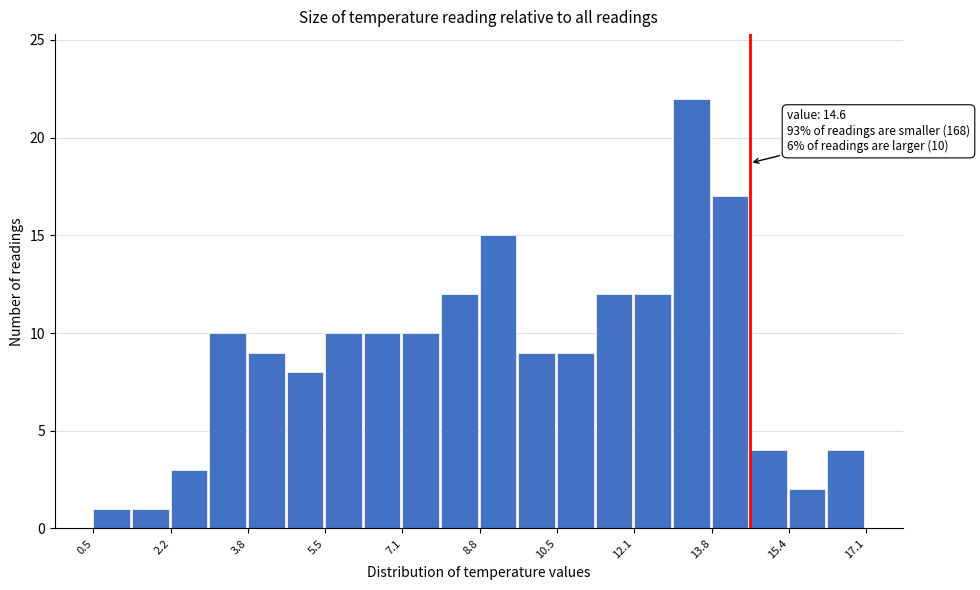

Which range on the x-axis has the tallest bar?

13.0 to 13.8